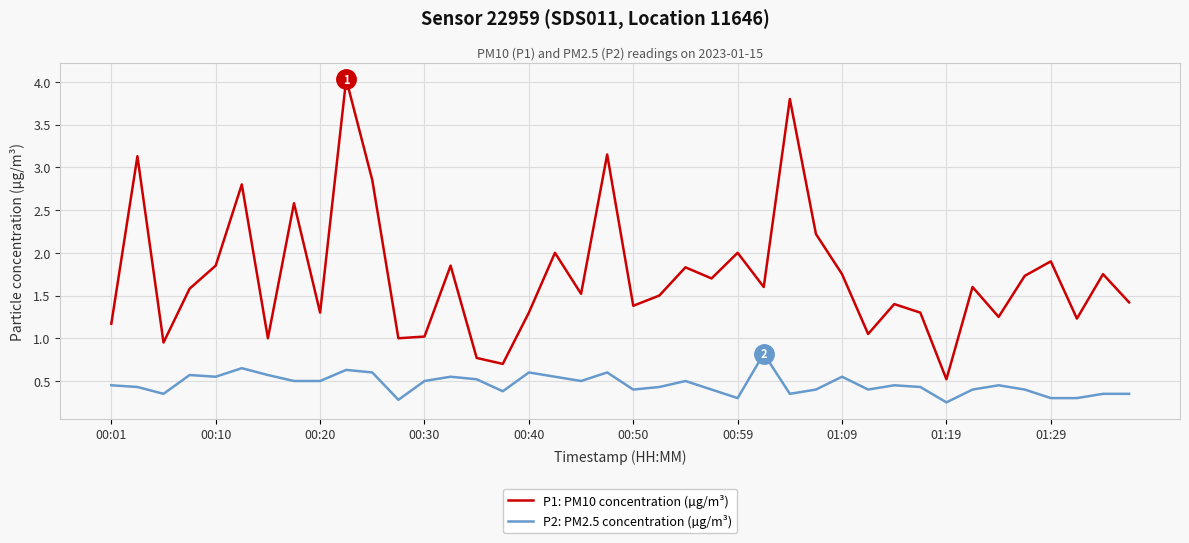

True or false: P2: PM2.5 concentration (µg/m³) and P1: PM10 concentration (µg/m³) intersect in this chart.

False